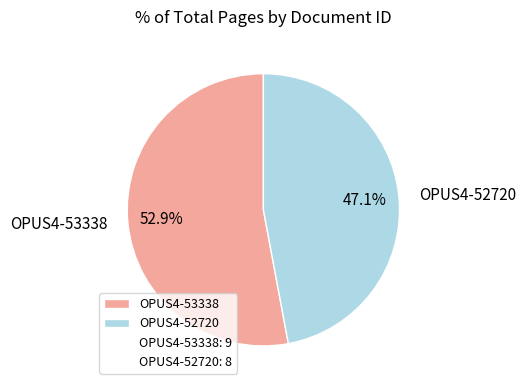

Which category has the smallest portion of the pie?

OPUS4-52720